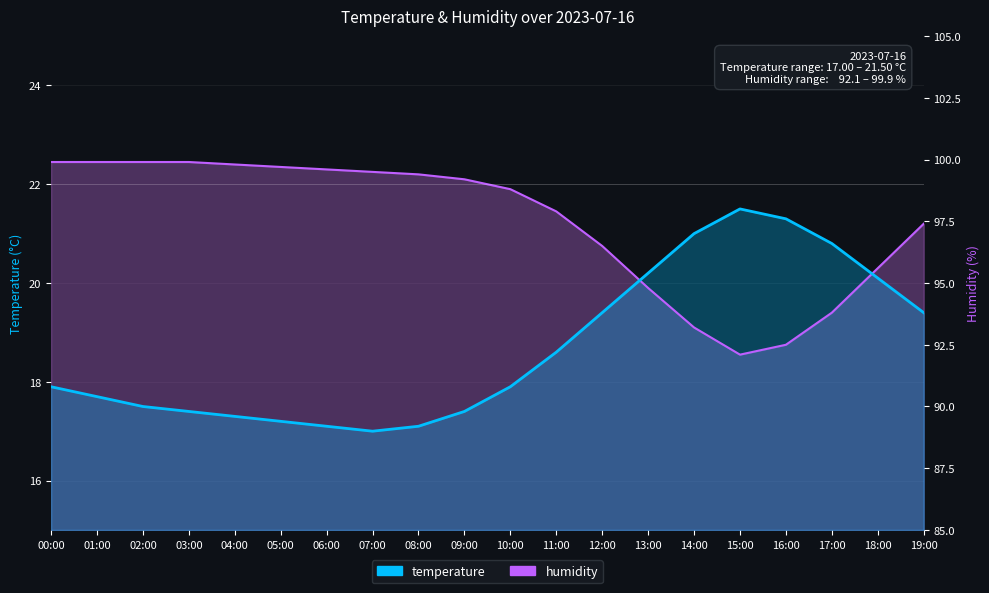

What are all the series names shown in the legend?

temperature, humidity